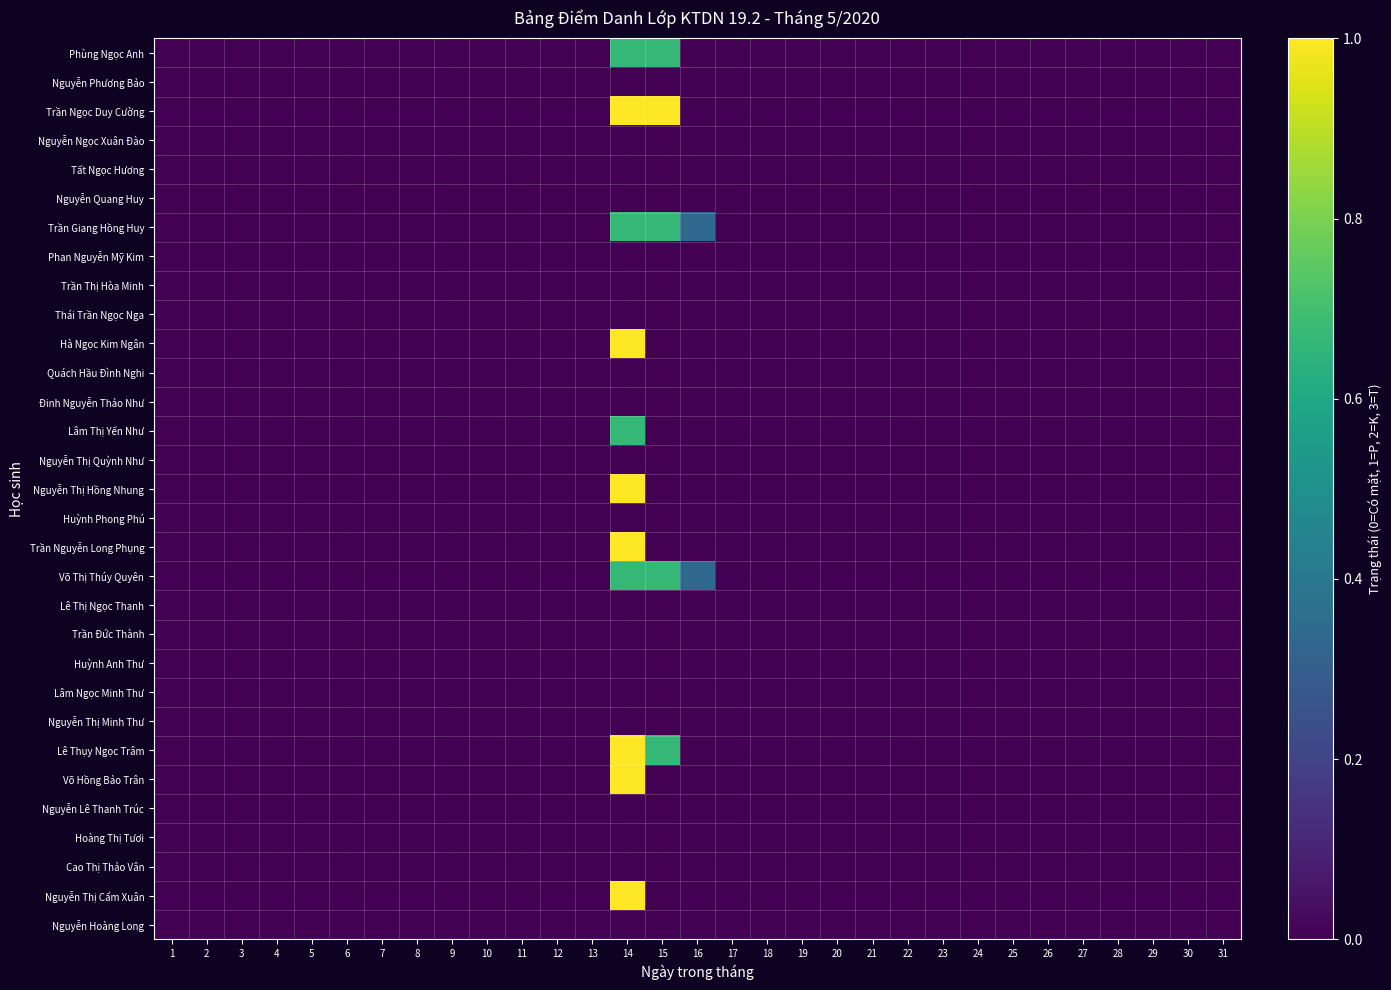

Reading left to right, list all the values displayed in this chart.

Phùng Ngọc Anh: 1=0.0	2=0.0	3=0.0	4=0.0	5=0.0	6=0.0	7=0.0	8=0.0	9=0.0	10=0.0	11=0.0	12=0.0	13=0.0	14=0.7	15=0.7	16=0.0	17=0.0	18=0.0	19=0.0	20=0.0	21=0.0	22=0.0	23=0.0	24=0.0	25=0.0	26=0.0	27=0.0	28=0.0	29=0.0	30=0.0	31=0.0
Nguyễn Phương Bảo: 1=0.0	2=0.0	3=0.0	4=0.0	5=0.0	6=0.0	7=0.0	8=0.0	9=0.0	10=0.0	11=0.0	12=0.0	13=0.0	14=0.0	15=0.0	16=0.0	17=0.0	18=0.0	19=0.0	20=0.0	21=0.0	22=0.0	23=0.0	24=0.0	25=0.0	26=0.0	27=0.0	28=0.0	29=0.0	30=0.0	31=0.0
Trần Ngọc Duy Cường: 1=0.0	2=0.0	3=0.0	4=0.0	5=0.0	6=0.0	7=0.0	8=0.0	9=0.0	10=0.0	11=0.0	12=0.0	13=0.0	14=1.0	15=1.0	16=0.0	17=0.0	18=0.0	19=0.0	20=0.0	21=0.0	22=0.0	23=0.0	24=0.0	25=0.0	26=0.0	27=0.0	28=0.0	29=0.0	30=0.0	31=0.0
Nguyễn Ngọc Xuân Đào: 1=0.0	2=0.0	3=0.0	4=0.0	5=0.0	6=0.0	7=0.0	8=0.0	9=0.0	10=0.0	11=0.0	12=0.0	13=0.0	14=0.0	15=0.0	16=0.0	17=0.0	18=0.0	19=0.0	20=0.0	21=0.0	22=0.0	23=0.0	24=0.0	25=0.0	26=0.0	27=0.0	28=0.0	29=0.0	30=0.0	31=0.0
Tất Ngọc Hương: 1=0.0	2=0.0	3=0.0	4=0.0	5=0.0	6=0.0	7=0.0	8=0.0	9=0.0	10=0.0	11=0.0	12=0.0	13=0.0	14=0.0	15=0.0	16=0.0	17=0.0	18=0.0	19=0.0	20=0.0	21=0.0	22=0.0	23=0.0	24=0.0	25=0.0	26=0.0	27=0.0	28=0.0	29=0.0	30=0.0	31=0.0
Nguyễn Quang Huy: 1=0.0	2=0.0	3=0.0	4=0.0	5=0.0	6=0.0	7=0.0	8=0.0	9=0.0	10=0.0	11=0.0	12=0.0	13=0.0	14=0.0	15=0.0	16=0.0	17=0.0	18=0.0	19=0.0	20=0.0	21=0.0	22=0.0	23=0.0	24=0.0	25=0.0	26=0.0	27=0.0	28=0.0	29=0.0	30=0.0	31=0.0
Trần Giang Hồng Huy: 1=0.0	2=0.0	3=0.0	4=0.0	5=0.0	6=0.0	7=0.0	8=0.0	9=0.0	10=0.0	11=0.0	12=0.0	13=0.0	14=0.7	15=0.7	16=0.3	17=0.0	18=0.0	19=0.0	20=0.0	21=0.0	22=0.0	23=0.0	24=0.0	25=0.0	26=0.0	27=0.0	28=0.0	29=0.0	30=0.0	31=0.0
Phan Nguyễn Mỹ Kim: 1=0.0	2=0.0	3=0.0	4=0.0	5=0.0	6=0.0	7=0.0	8=0.0	9=0.0	10=0.0	11=0.0	12=0.0	13=0.0	14=0.0	15=0.0	16=0.0	17=0.0	18=0.0	19=0.0	20=0.0	21=0.0	22=0.0	23=0.0	24=0.0	25=0.0	26=0.0	27=0.0	28=0.0	29=0.0	30=0.0	31=0.0
Trần Thị Hòa Minh: 1=0.0	2=0.0	3=0.0	4=0.0	5=0.0	6=0.0	7=0.0	8=0.0	9=0.0	10=0.0	11=0.0	12=0.0	13=0.0	14=0.0	15=0.0	16=0.0	17=0.0	18=0.0	19=0.0	20=0.0	21=0.0	22=0.0	23=0.0	24=0.0	25=0.0	26=0.0	27=0.0	28=0.0	29=0.0	30=0.0	31=0.0
Thái Trần Ngọc Nga: 1=0.0	2=0.0	3=0.0	4=0.0	5=0.0	6=0.0	7=0.0	8=0.0	9=0.0	10=0.0	11=0.0	12=0.0	13=0.0	14=0.0	15=0.0	16=0.0	17=0.0	18=0.0	19=0.0	20=0.0	21=0.0	22=0.0	23=0.0	24=0.0	25=0.0	26=0.0	27=0.0	28=0.0	29=0.0	30=0.0	31=0.0
Hà Ngọc Kim Ngân: 1=0.0	2=0.0	3=0.0	4=0.0	5=0.0	6=0.0	7=0.0	8=0.0	9=0.0	10=0.0	11=0.0	12=0.0	13=0.0	14=1.0	15=0.0	16=0.0	17=0.0	18=0.0	19=0.0	20=0.0	21=0.0	22=0.0	23=0.0	24=0.0	25=0.0	26=0.0	27=0.0	28=0.0	29=0.0	30=0.0	31=0.0
Quách Hầu Đình Nghi: 1=0.0	2=0.0	3=0.0	4=0.0	5=0.0	6=0.0	7=0.0	8=0.0	9=0.0	10=0.0	11=0.0	12=0.0	13=0.0	14=0.0	15=0.0	16=0.0	17=0.0	18=0.0	19=0.0	20=0.0	21=0.0	22=0.0	23=0.0	24=0.0	25=0.0	26=0.0	27=0.0	28=0.0	29=0.0	30=0.0	31=0.0
Đinh Nguyễn Thảo Như: 1=0.0	2=0.0	3=0.0	4=0.0	5=0.0	6=0.0	7=0.0	8=0.0	9=0.0	10=0.0	11=0.0	12=0.0	13=0.0	14=0.0	15=0.0	16=0.0	17=0.0	18=0.0	19=0.0	20=0.0	21=0.0	22=0.0	23=0.0	24=0.0	25=0.0	26=0.0	27=0.0	28=0.0	29=0.0	30=0.0	31=0.0
Lâm Thị Yến Như: 1=0.0	2=0.0	3=0.0	4=0.0	5=0.0	6=0.0	7=0.0	8=0.0	9=0.0	10=0.0	11=0.0	12=0.0	13=0.0	14=0.7	15=0.0	16=0.0	17=0.0	18=0.0	19=0.0	20=0.0	21=0.0	22=0.0	23=0.0	24=0.0	25=0.0	26=0.0	27=0.0	28=0.0	29=0.0	30=0.0	31=0.0
Nguyễn Thị Quỳnh Như: 1=0.0	2=0.0	3=0.0	4=0.0	5=0.0	6=0.0	7=0.0	8=0.0	9=0.0	10=0.0	11=0.0	12=0.0	13=0.0	14=0.0	15=0.0	16=0.0	17=0.0	18=0.0	19=0.0	20=0.0	21=0.0	22=0.0	23=0.0	24=0.0	25=0.0	26=0.0	27=0.0	28=0.0	29=0.0	30=0.0	31=0.0
Nguyễn Thị Hồng Nhung: 1=0.0	2=0.0	3=0.0	4=0.0	5=0.0	6=0.0	7=0.0	8=0.0	9=0.0	10=0.0	11=0.0	12=0.0	13=0.0	14=1.0	15=0.0	16=0.0	17=0.0	18=0.0	19=0.0	20=0.0	21=0.0	22=0.0	23=0.0	24=0.0	25=0.0	26=0.0	27=0.0	28=0.0	29=0.0	30=0.0	31=0.0
Huỳnh Phong Phú: 1=0.0	2=0.0	3=0.0	4=0.0	5=0.0	6=0.0	7=0.0	8=0.0	9=0.0	10=0.0	11=0.0	12=0.0	13=0.0	14=0.0	15=0.0	16=0.0	17=0.0	18=0.0	19=0.0	20=0.0	21=0.0	22=0.0	23=0.0	24=0.0	25=0.0	26=0.0	27=0.0	28=0.0	29=0.0	30=0.0	31=0.0
Trần Nguyễn Long Phụng: 1=0.0	2=0.0	3=0.0	4=0.0	5=0.0	6=0.0	7=0.0	8=0.0	9=0.0	10=0.0	11=0.0	12=0.0	13=0.0	14=1.0	15=0.0	16=0.0	17=0.0	18=0.0	19=0.0	20=0.0	21=0.0	22=0.0	23=0.0	24=0.0	25=0.0	26=0.0	27=0.0	28=0.0	29=0.0	30=0.0	31=0.0
Võ Thị Thúy Quyên: 1=0.0	2=0.0	3=0.0	4=0.0	5=0.0	6=0.0	7=0.0	8=0.0	9=0.0	10=0.0	11=0.0	12=0.0	13=0.0	14=0.7	15=0.7	16=0.3	17=0.0	18=0.0	19=0.0	20=0.0	21=0.0	22=0.0	23=0.0	24=0.0	25=0.0	26=0.0	27=0.0	28=0.0	29=0.0	30=0.0	31=0.0
Lê Thị Ngọc Thanh: 1=0.0	2=0.0	3=0.0	4=0.0	5=0.0	6=0.0	7=0.0	8=0.0	9=0.0	10=0.0	11=0.0	12=0.0	13=0.0	14=0.0	15=0.0	16=0.0	17=0.0	18=0.0	19=0.0	20=0.0	21=0.0	22=0.0	23=0.0	24=0.0	25=0.0	26=0.0	27=0.0	28=0.0	29=0.0	30=0.0	31=0.0
Trần Đức Thành: 1=0.0	2=0.0	3=0.0	4=0.0	5=0.0	6=0.0	7=0.0	8=0.0	9=0.0	10=0.0	11=0.0	12=0.0	13=0.0	14=0.0	15=0.0	16=0.0	17=0.0	18=0.0	19=0.0	20=0.0	21=0.0	22=0.0	23=0.0	24=0.0	25=0.0	26=0.0	27=0.0	28=0.0	29=0.0	30=0.0	31=0.0
Huỳnh Anh Thư: 1=0.0	2=0.0	3=0.0	4=0.0	5=0.0	6=0.0	7=0.0	8=0.0	9=0.0	10=0.0	11=0.0	12=0.0	13=0.0	14=0.0	15=0.0	16=0.0	17=0.0	18=0.0	19=0.0	20=0.0	21=0.0	22=0.0	23=0.0	24=0.0	25=0.0	26=0.0	27=0.0	28=0.0	29=0.0	30=0.0	31=0.0
Lâm Ngọc Minh Thư: 1=0.0	2=0.0	3=0.0	4=0.0	5=0.0	6=0.0	7=0.0	8=0.0	9=0.0	10=0.0	11=0.0	12=0.0	13=0.0	14=0.0	15=0.0	16=0.0	17=0.0	18=0.0	19=0.0	20=0.0	21=0.0	22=0.0	23=0.0	24=0.0	25=0.0	26=0.0	27=0.0	28=0.0	29=0.0	30=0.0	31=0.0
Nguyễn Thị Minh Thư: 1=0.0	2=0.0	3=0.0	4=0.0	5=0.0	6=0.0	7=0.0	8=0.0	9=0.0	10=0.0	11=0.0	12=0.0	13=0.0	14=0.0	15=0.0	16=0.0	17=0.0	18=0.0	19=0.0	20=0.0	21=0.0	22=0.0	23=0.0	24=0.0	25=0.0	26=0.0	27=0.0	28=0.0	29=0.0	30=0.0	31=0.0
Lê Thụy Ngọc Trâm: 1=0.0	2=0.0	3=0.0	4=0.0	5=0.0	6=0.0	7=0.0	8=0.0	9=0.0	10=0.0	11=0.0	12=0.0	13=0.0	14=1.0	15=0.7	16=0.0	17=0.0	18=0.0	19=0.0	20=0.0	21=0.0	22=0.0	23=0.0	24=0.0	25=0.0	26=0.0	27=0.0	28=0.0	29=0.0	30=0.0	31=0.0
Võ Hồng Bảo Trân: 1=0.0	2=0.0	3=0.0	4=0.0	5=0.0	6=0.0	7=0.0	8=0.0	9=0.0	10=0.0	11=0.0	12=0.0	13=0.0	14=1.0	15=0.0	16=0.0	17=0.0	18=0.0	19=0.0	20=0.0	21=0.0	22=0.0	23=0.0	24=0.0	25=0.0	26=0.0	27=0.0	28=0.0	29=0.0	30=0.0	31=0.0
Nguyễn Lê Thanh Trúc: 1=0.0	2=0.0	3=0.0	4=0.0	5=0.0	6=0.0	7=0.0	8=0.0	9=0.0	10=0.0	11=0.0	12=0.0	13=0.0	14=0.0	15=0.0	16=0.0	17=0.0	18=0.0	19=0.0	20=0.0	21=0.0	22=0.0	23=0.0	24=0.0	25=0.0	26=0.0	27=0.0	28=0.0	29=0.0	30=0.0	31=0.0
Hoàng Thị Tươi: 1=0.0	2=0.0	3=0.0	4=0.0	5=0.0	6=0.0	7=0.0	8=0.0	9=0.0	10=0.0	11=0.0	12=0.0	13=0.0	14=0.0	15=0.0	16=0.0	17=0.0	18=0.0	19=0.0	20=0.0	21=0.0	22=0.0	23=0.0	24=0.0	25=0.0	26=0.0	27=0.0	28=0.0	29=0.0	30=0.0	31=0.0
Cao Thị Thảo Vân: 1=0.0	2=0.0	3=0.0	4=0.0	5=0.0	6=0.0	7=0.0	8=0.0	9=0.0	10=0.0	11=0.0	12=0.0	13=0.0	14=0.0	15=0.0	16=0.0	17=0.0	18=0.0	19=0.0	20=0.0	21=0.0	22=0.0	23=0.0	24=0.0	25=0.0	26=0.0	27=0.0	28=0.0	29=0.0	30=0.0	31=0.0
Nguyễn Thị Cẩm Xuân: 1=0.0	2=0.0	3=0.0	4=0.0	5=0.0	6=0.0	7=0.0	8=0.0	9=0.0	10=0.0	11=0.0	12=0.0	13=0.0	14=1.0	15=0.0	16=0.0	17=0.0	18=0.0	19=0.0	20=0.0	21=0.0	22=0.0	23=0.0	24=0.0	25=0.0	26=0.0	27=0.0	28=0.0	29=0.0	30=0.0	31=0.0
Nguyễn Hoàng Long: 1=0.0	2=0.0	3=0.0	4=0.0	5=0.0	6=0.0	7=0.0	8=0.0	9=0.0	10=0.0	11=0.0	12=0.0	13=0.0	14=0.0	15=0.0	16=0.0	17=0.0	18=0.0	19=0.0	20=0.0	21=0.0	22=0.0	23=0.0	24=0.0	25=0.0	26=0.0	27=0.0	28=0.0	29=0.0	30=0.0	31=0.0